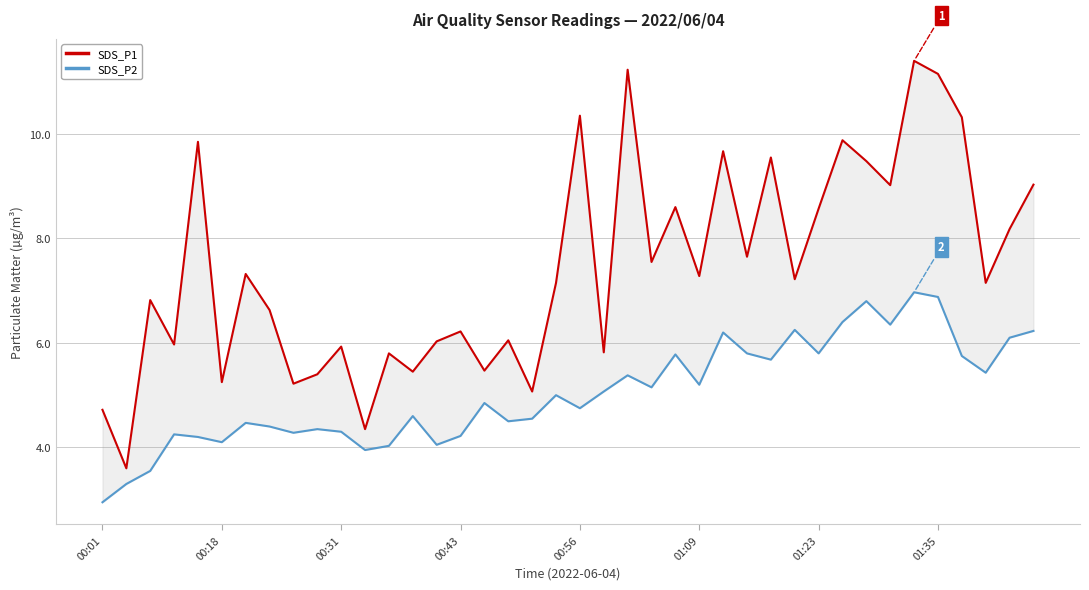

What is the minimum value shown in the chart?

3.0